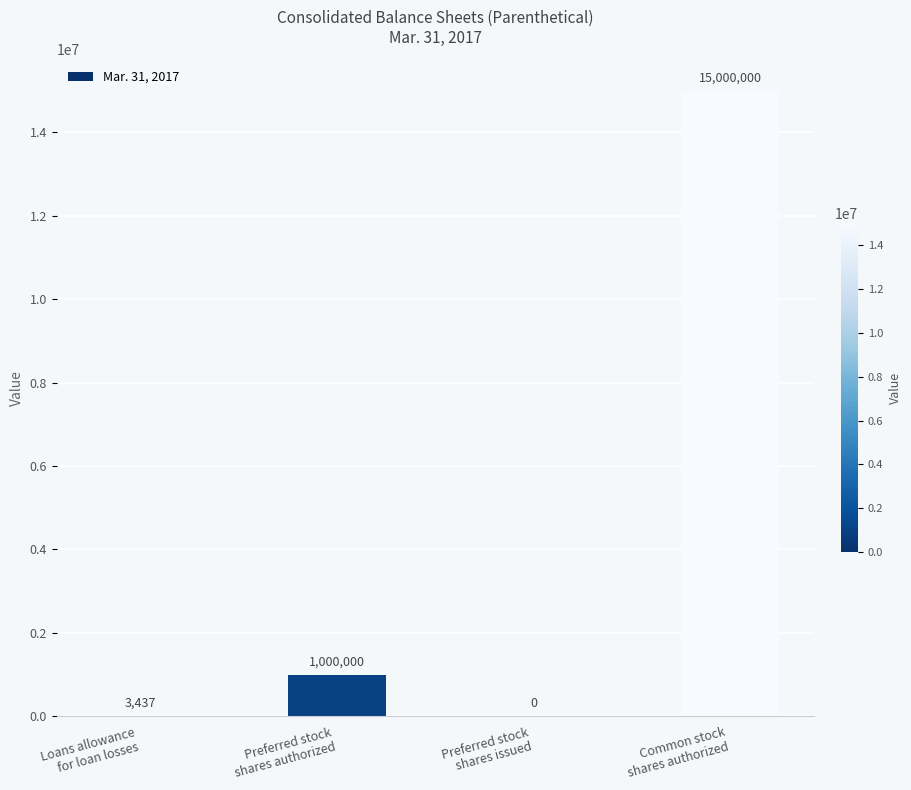

What is the sum of all values?

16003437